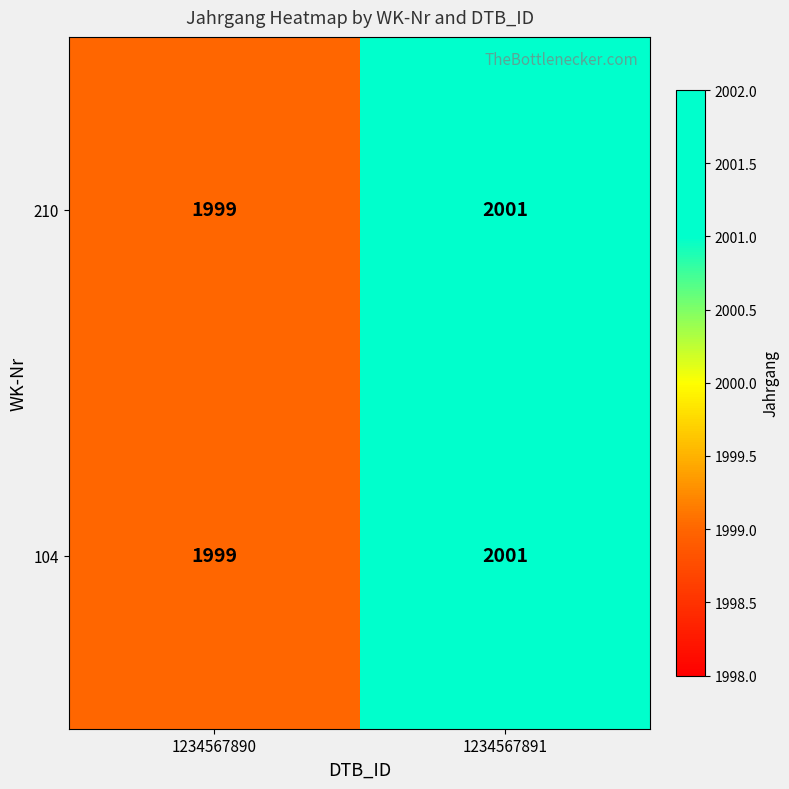

List the labels in order of 210 value, largest first.

1234567891, 1234567890